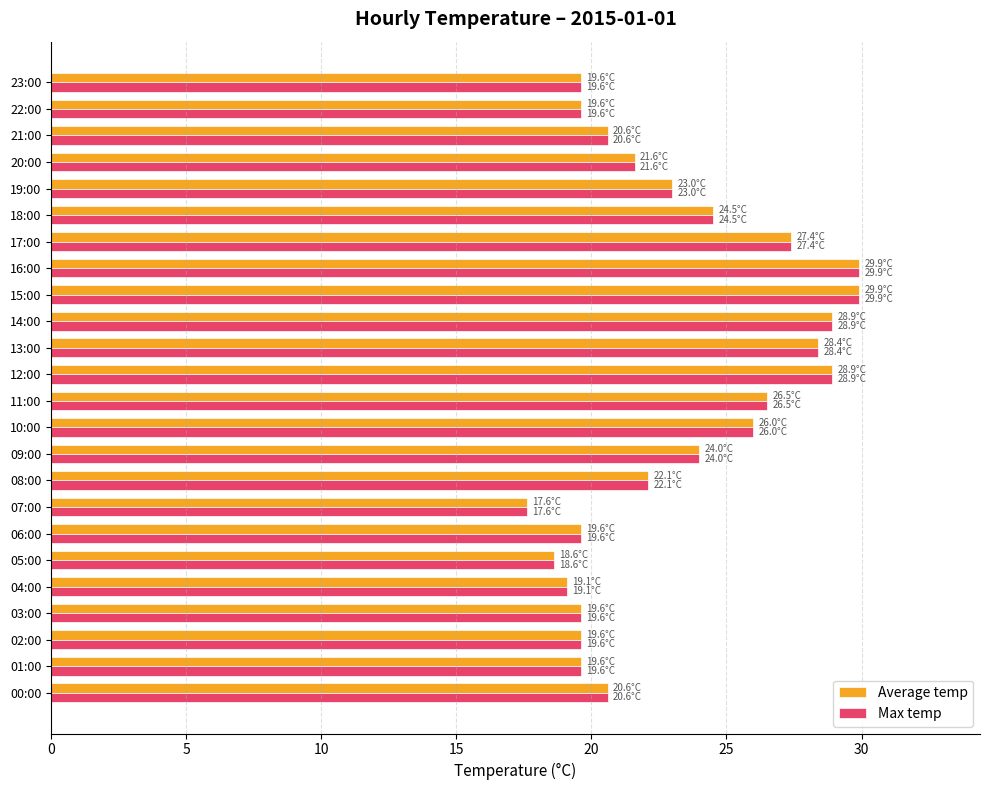

What is the difference between the maximum and minimum values in the Average temp series?

12.3